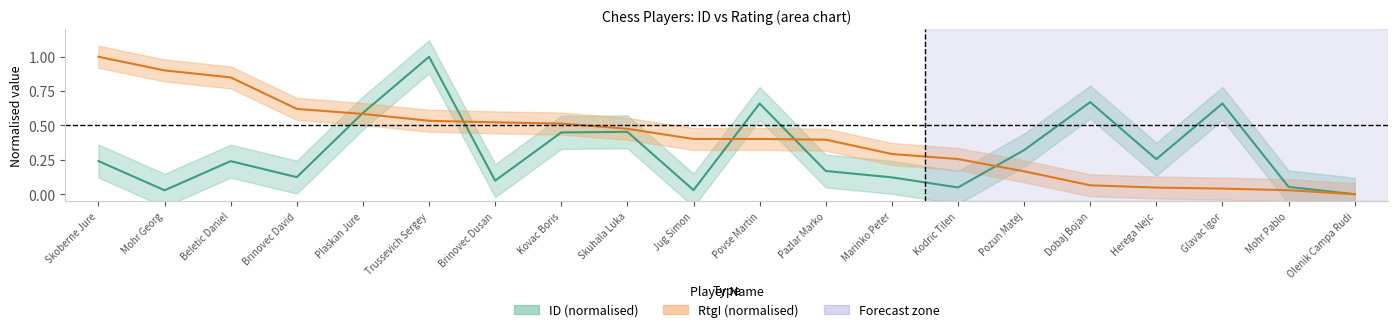

How many lines are shown in the chart?

2